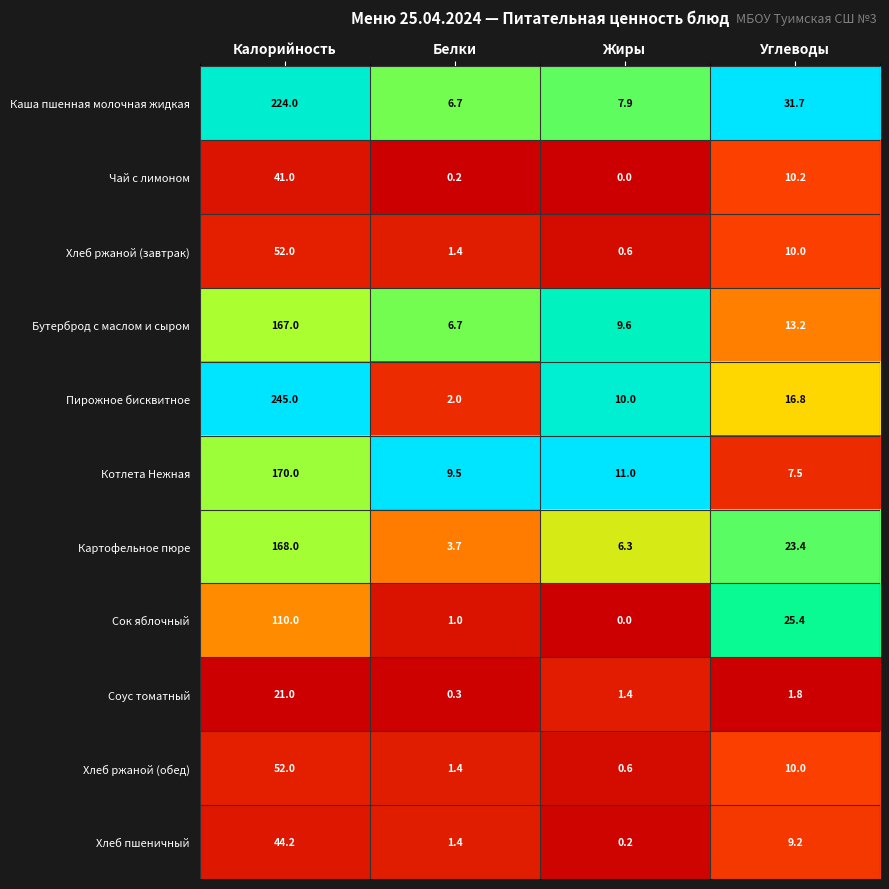

What is the average value of the Хлеб пшеничный series?

13.8